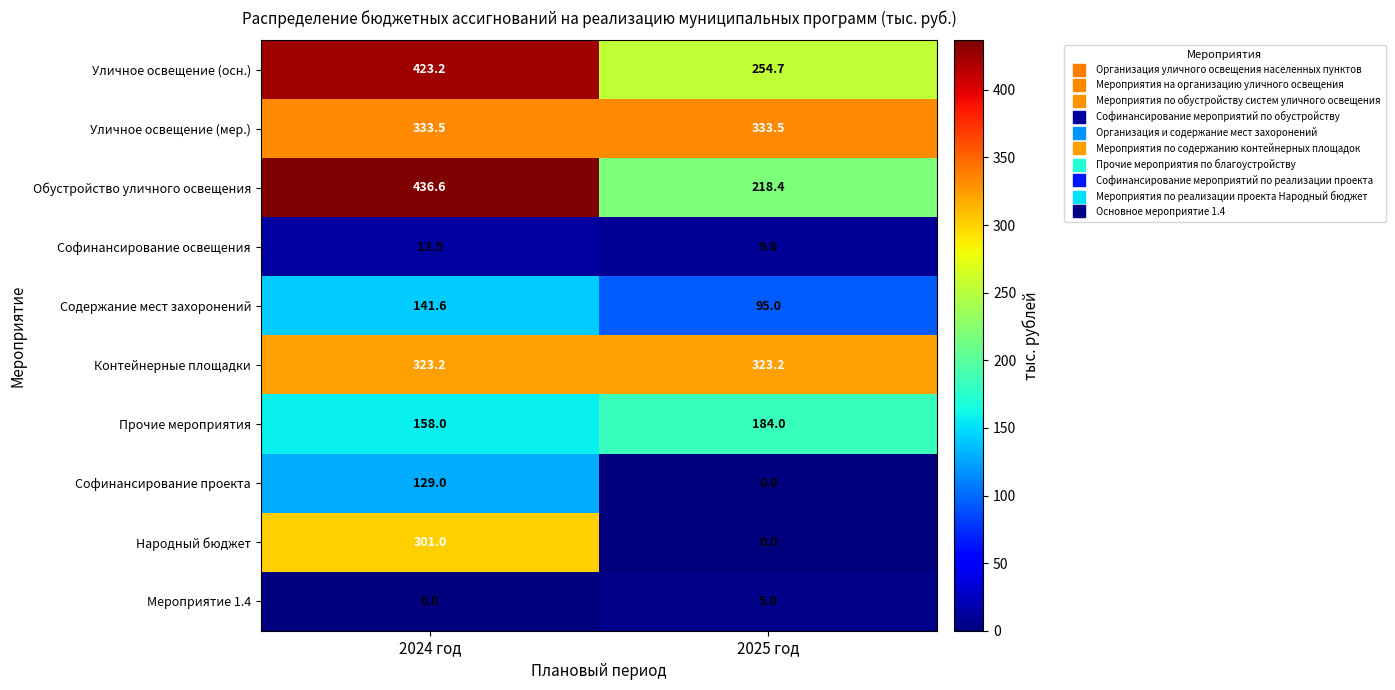

Which label corresponds to the largest value in the chart?

2024 год